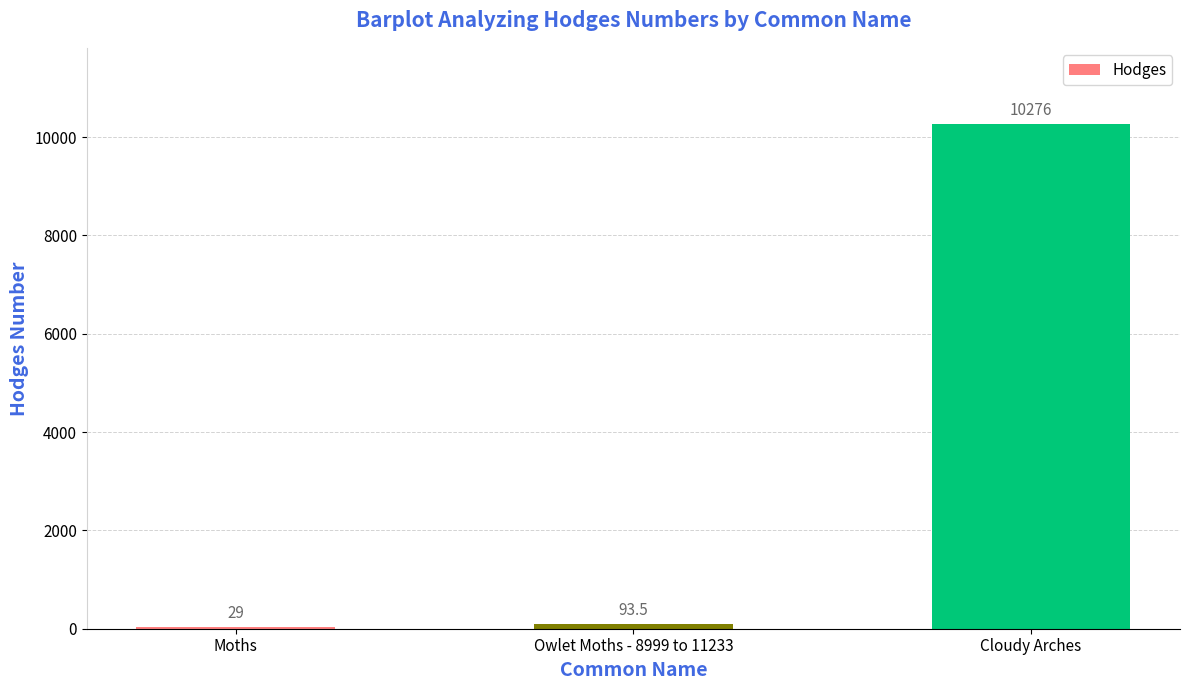

The chart shows a value of 29.0 at Moths. True or false?

True